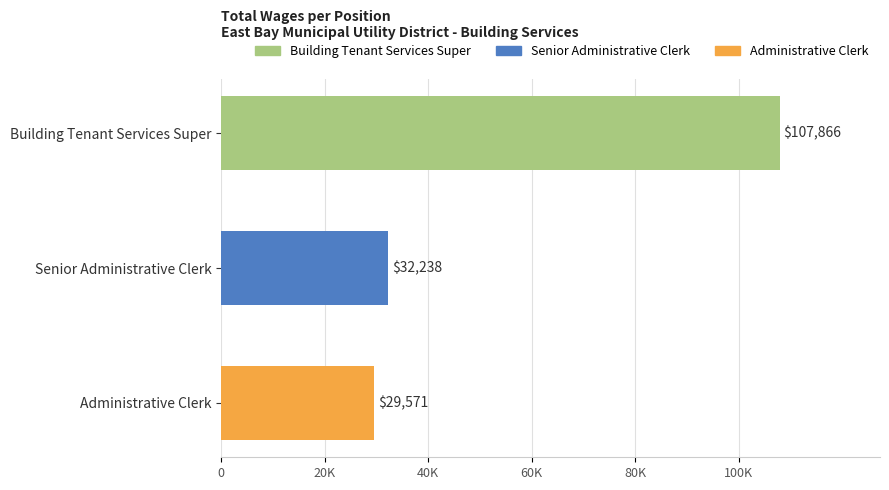

What is the minimum value shown in the chart?

29571